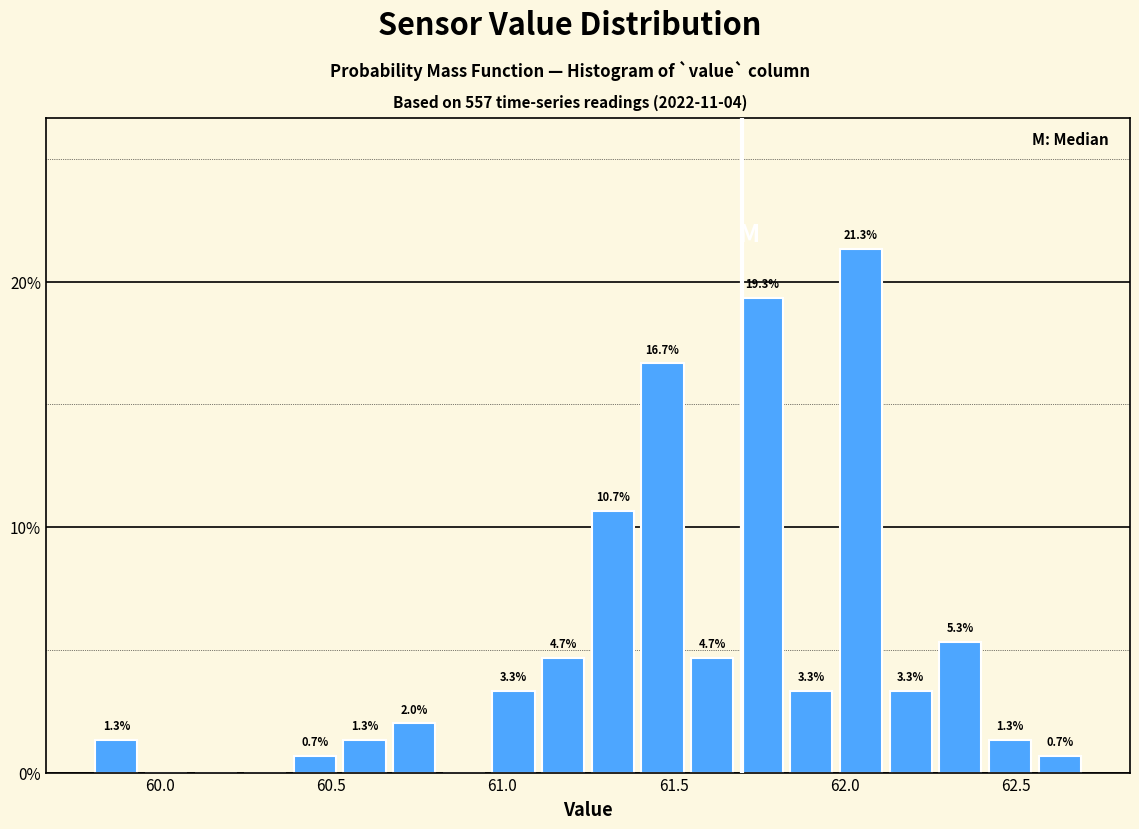

Around what value on the x-axis is the tallest bar? Give the approximate position of its centre, as read against the axis.

62.05